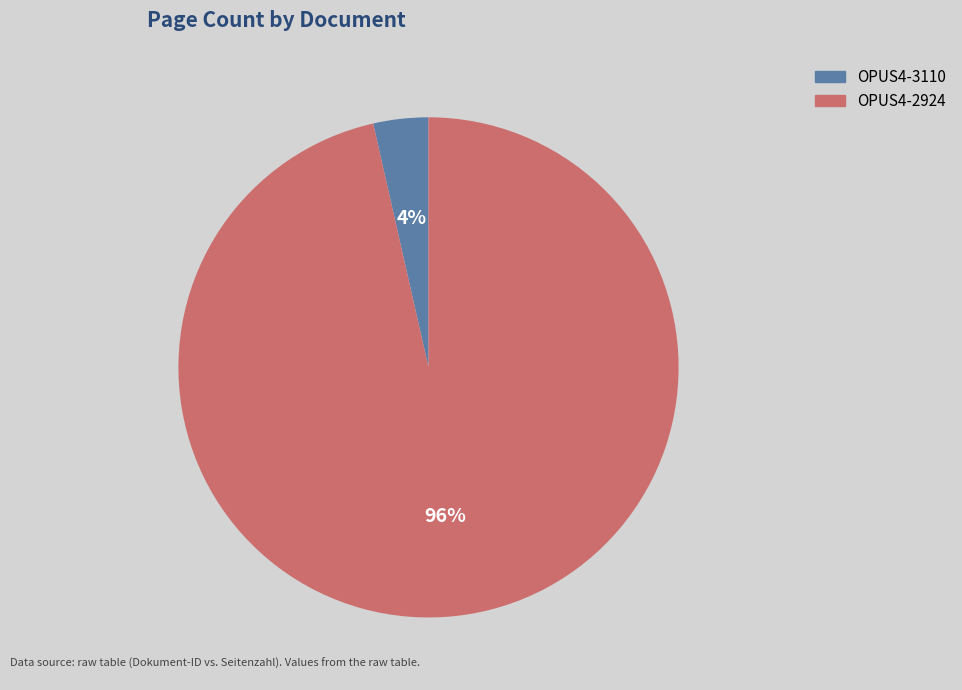

Does OPUS4-2924 represent more than half of the total?

Yes